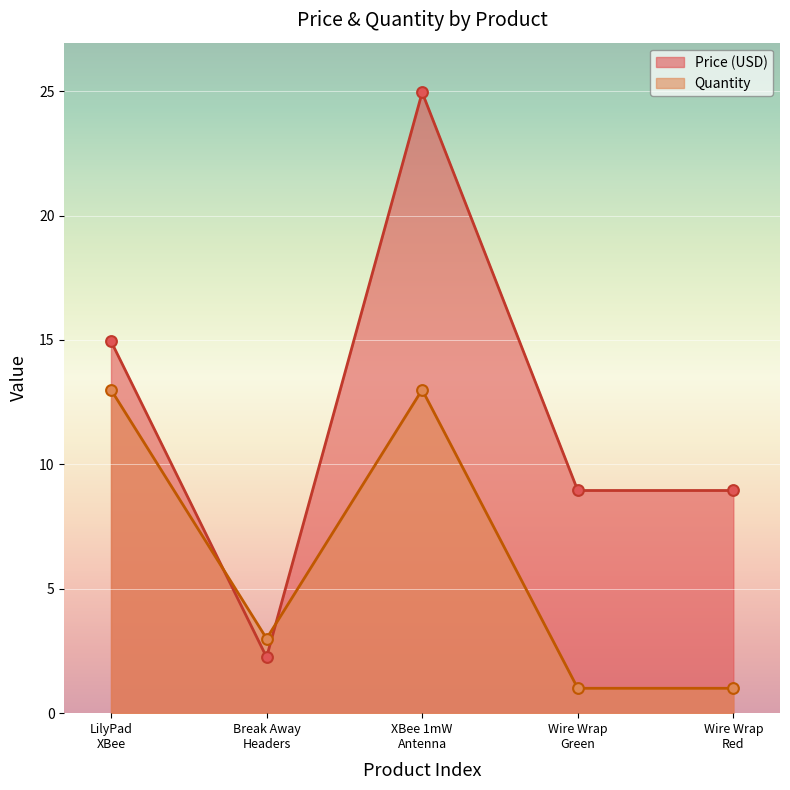

Which series has the largest total across all categories?

Price (USD)